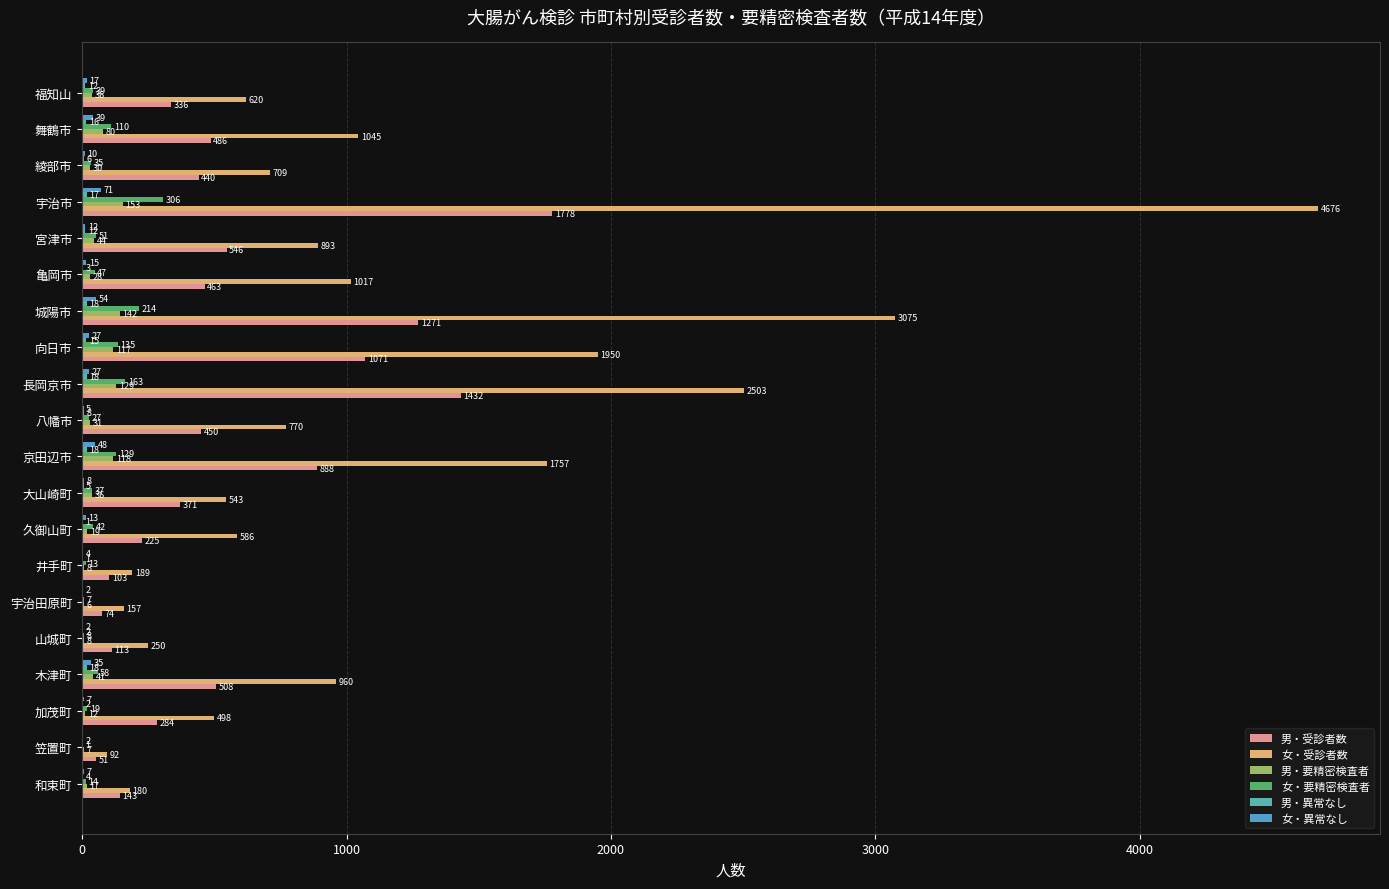

What is the sum of all 女・要精密検査者 values?

1455